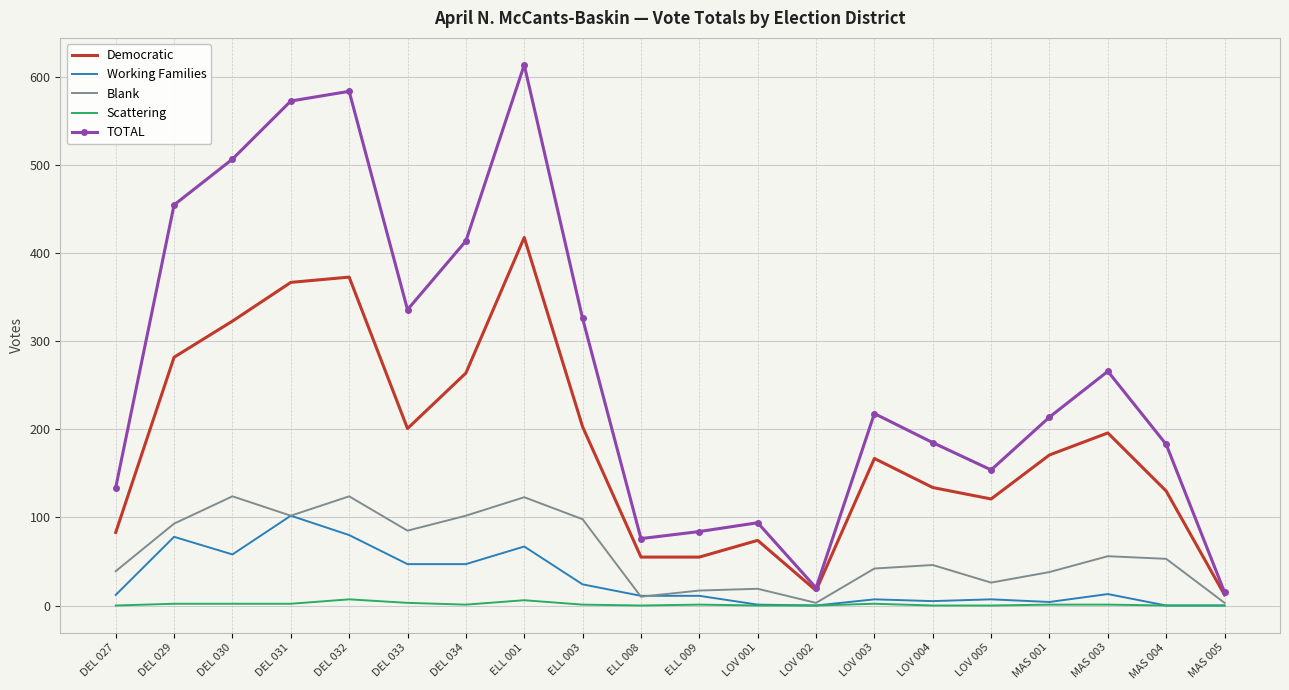

What is the maximum value shown in the chart?

614